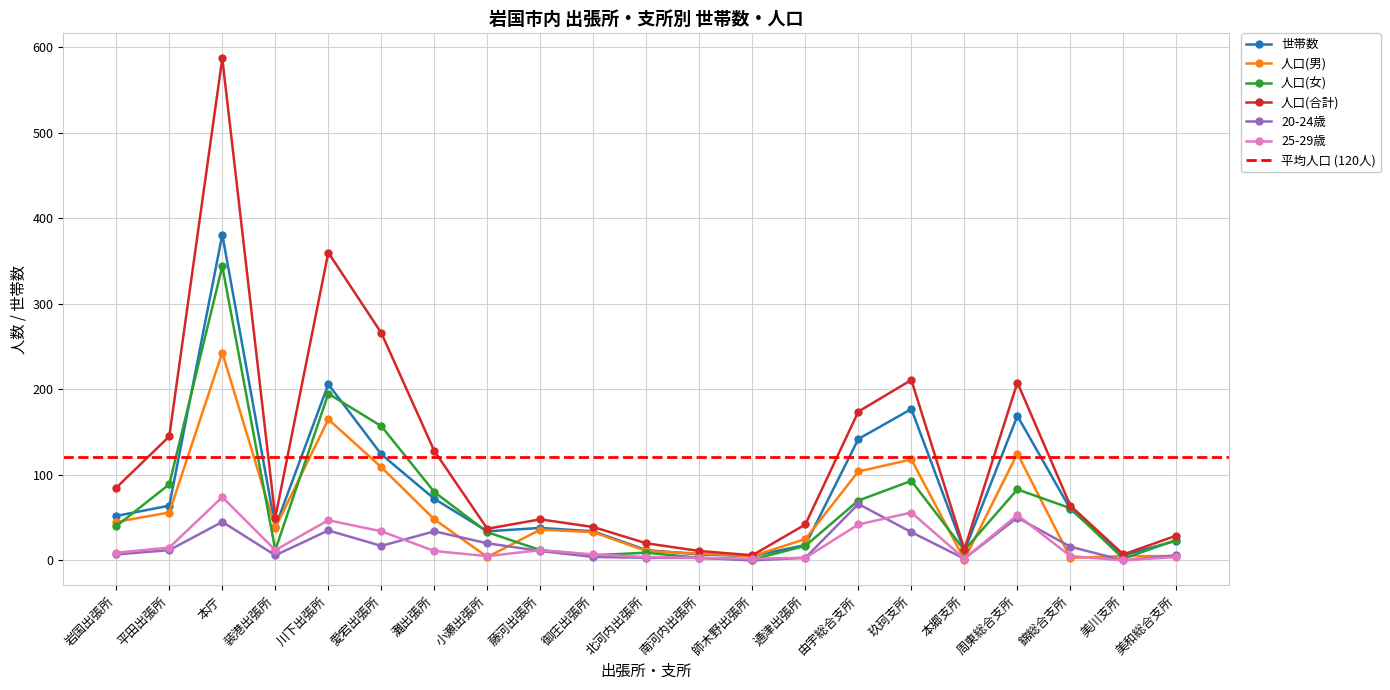

Rank the series at 灘出張所 from highest to lowest value.

人口(合計), 人口(女), 世帯数, 人口(男), 20-24歳, 25-29歳